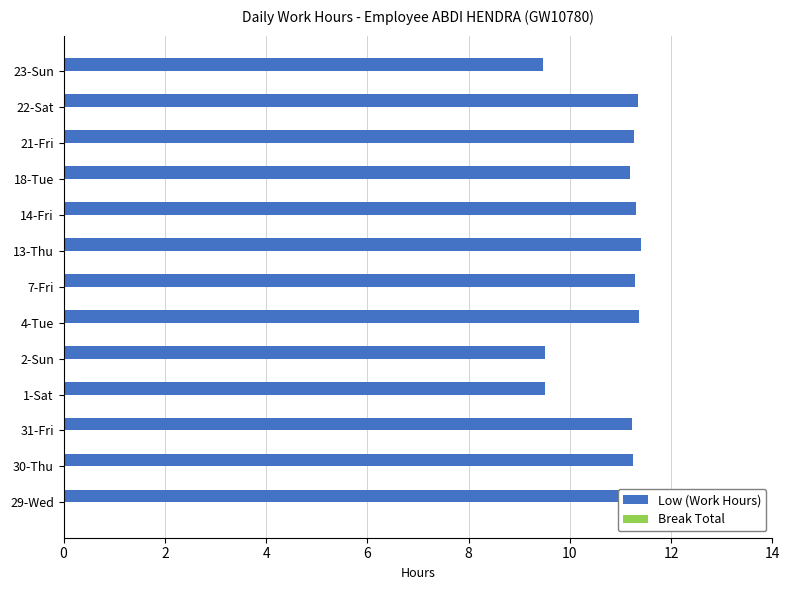

What is the average value?

10.9